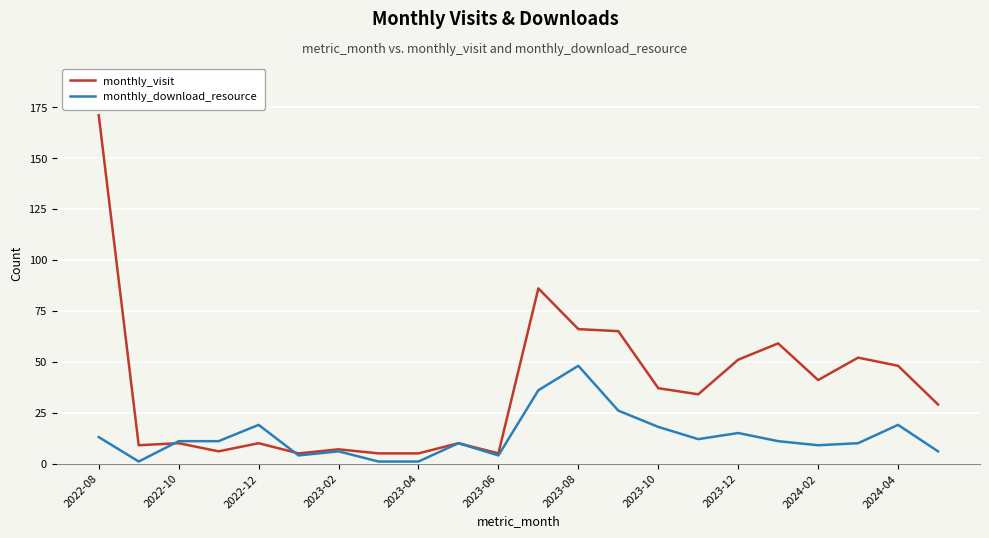

True or false: monthly_visit has more than 2 points higher than both neighbors.

True